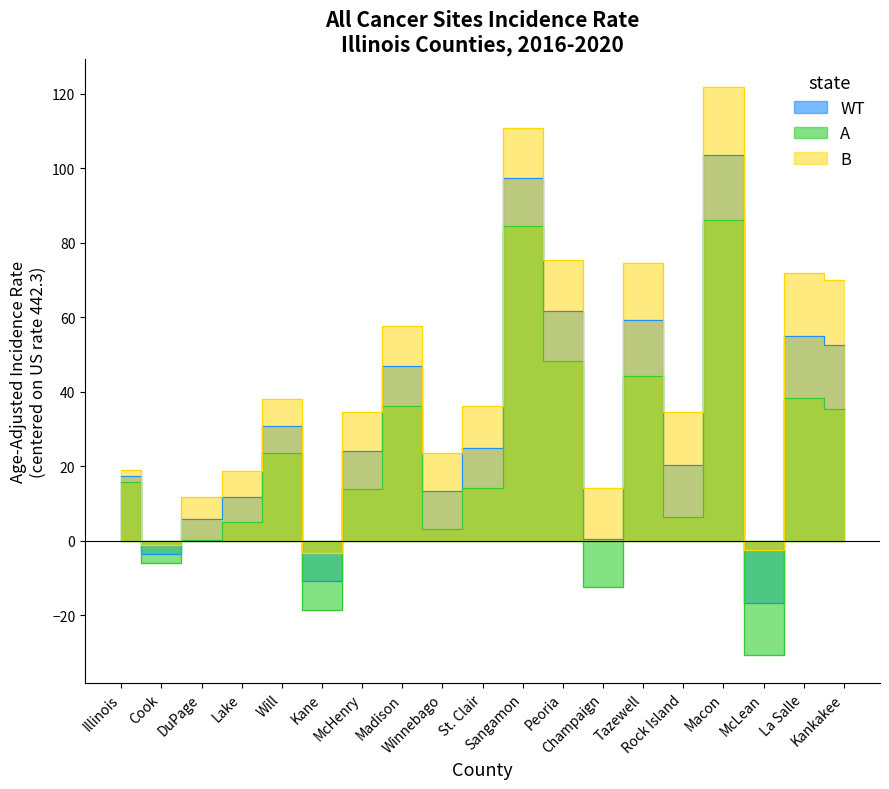

What is the total value across all series at Winnebago?

40.0